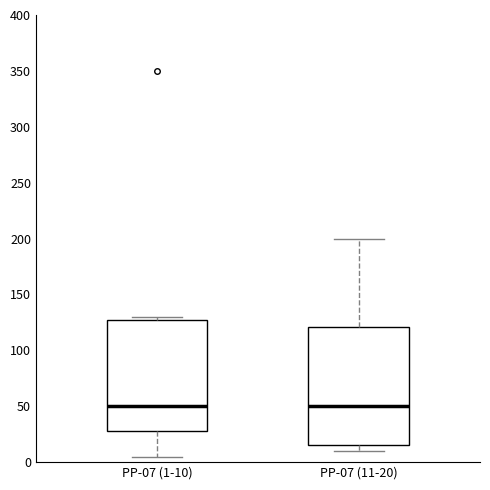

Which box is the tallest, from its lower edge to its upper edge?

РР-07 (11-20)